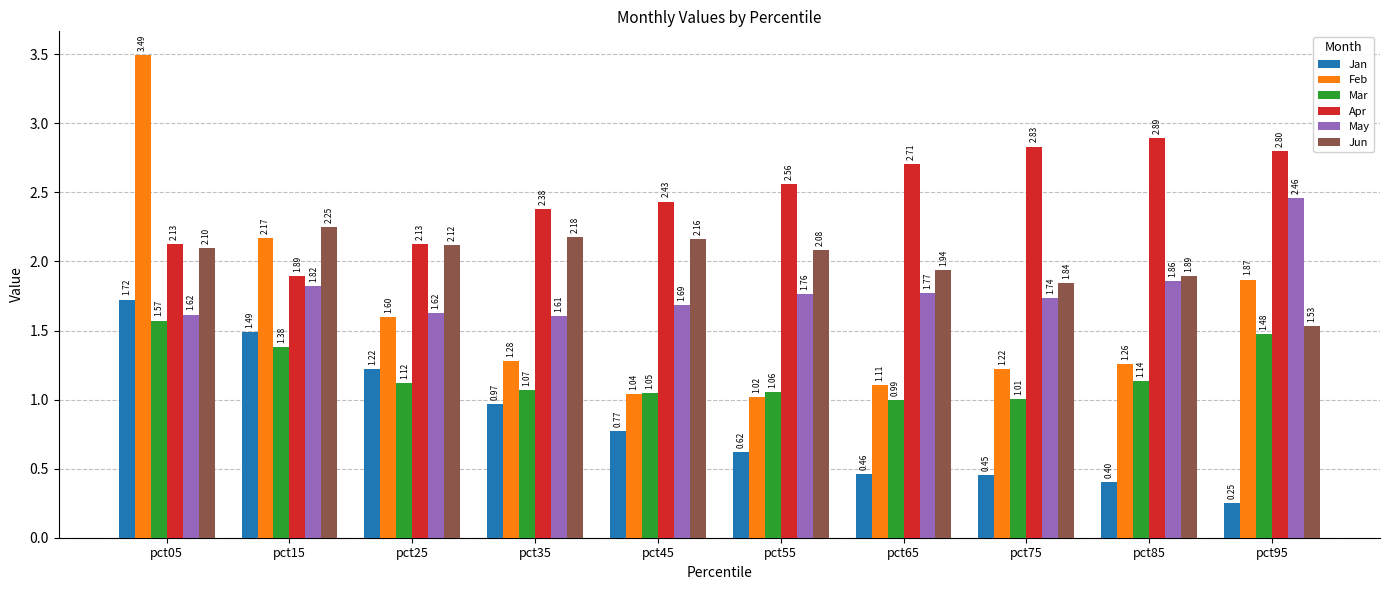

Does the chart contain any negative values?

No